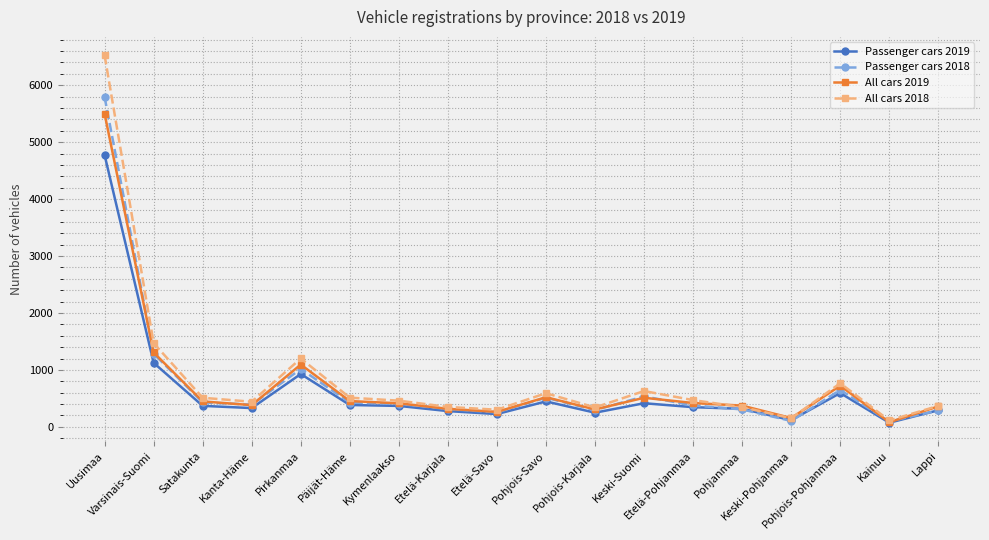

At which label is Passenger cars 2019 closest to 2424?

Varsinais-Suomi